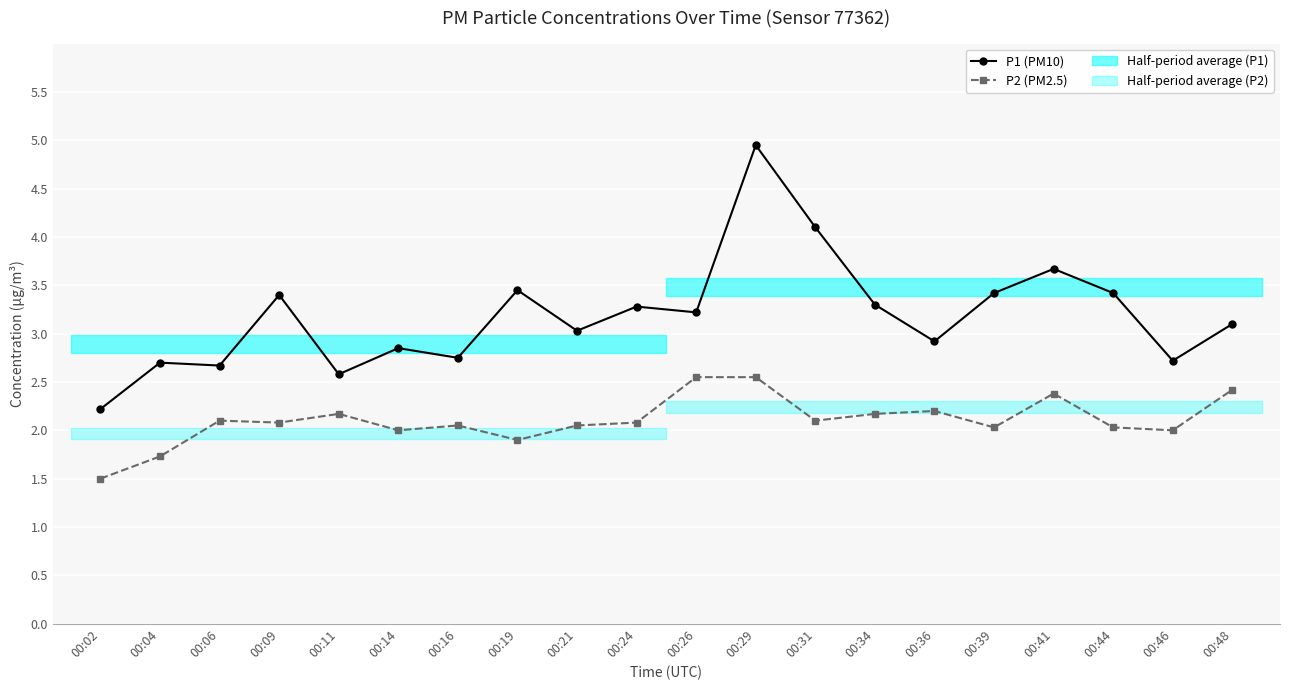

True or false: P2 (PM2.5) and P1 (PM10) intersect in this chart.

False